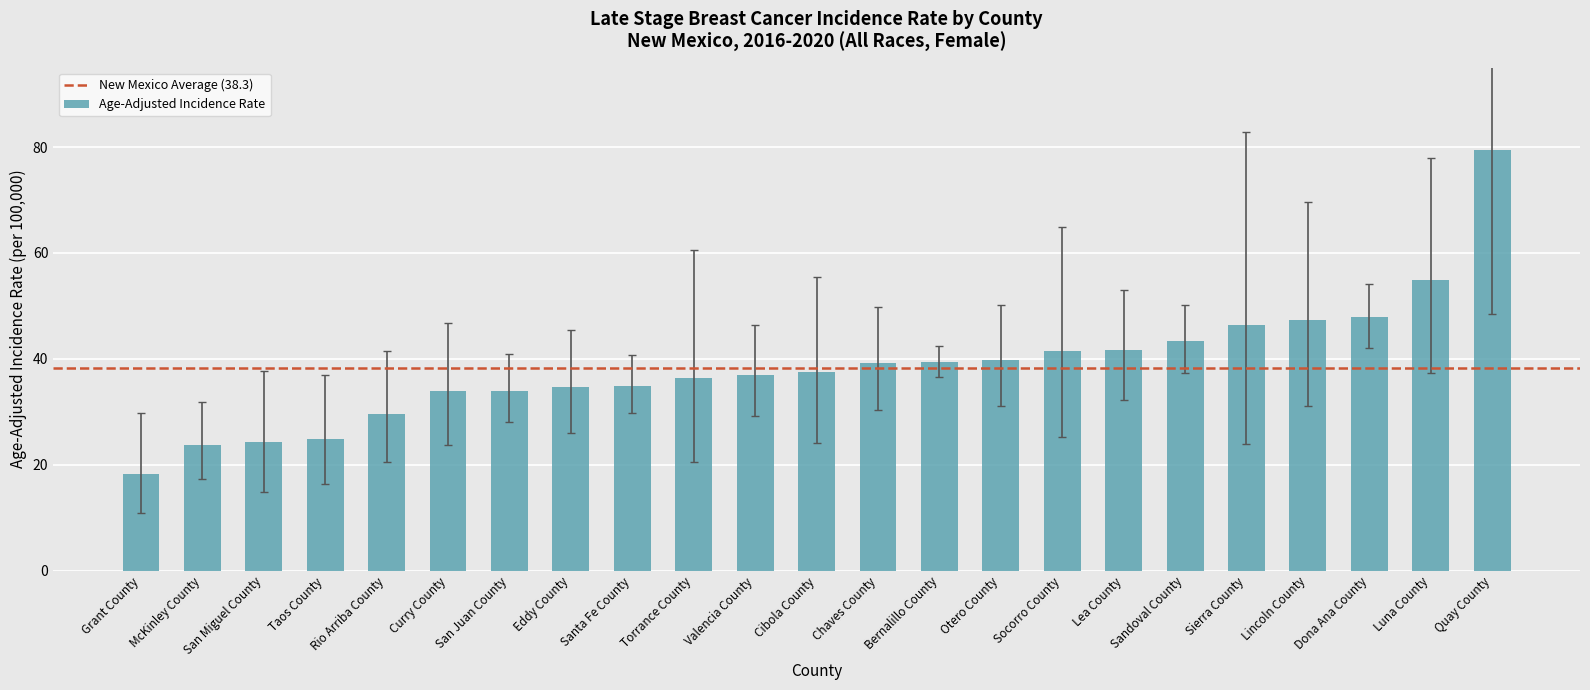

True or false: the data shows 47.3 at Lincoln County.

True